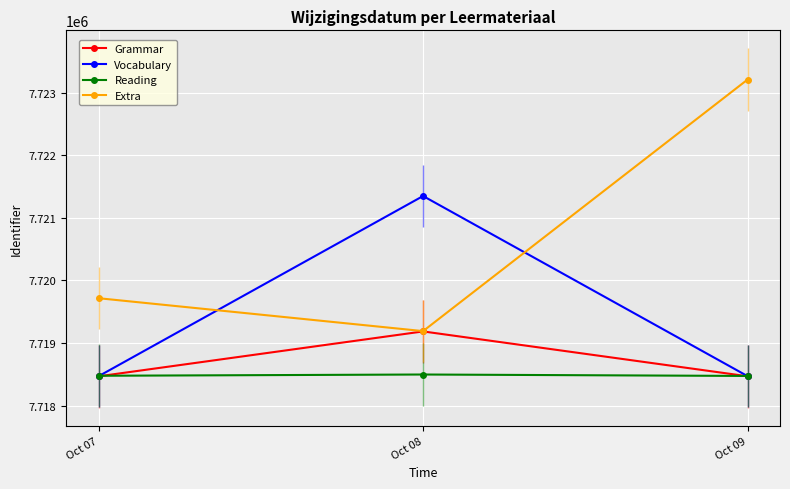

The Reading series shows 7718476 at Oct 07. True or false?

True